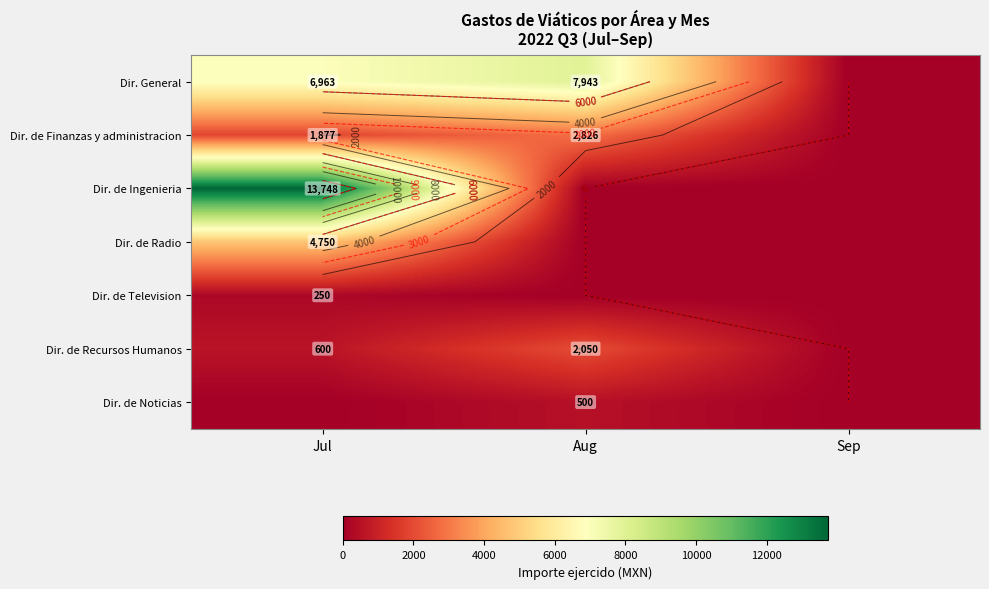

What is the total value across all series at Jul?

28188